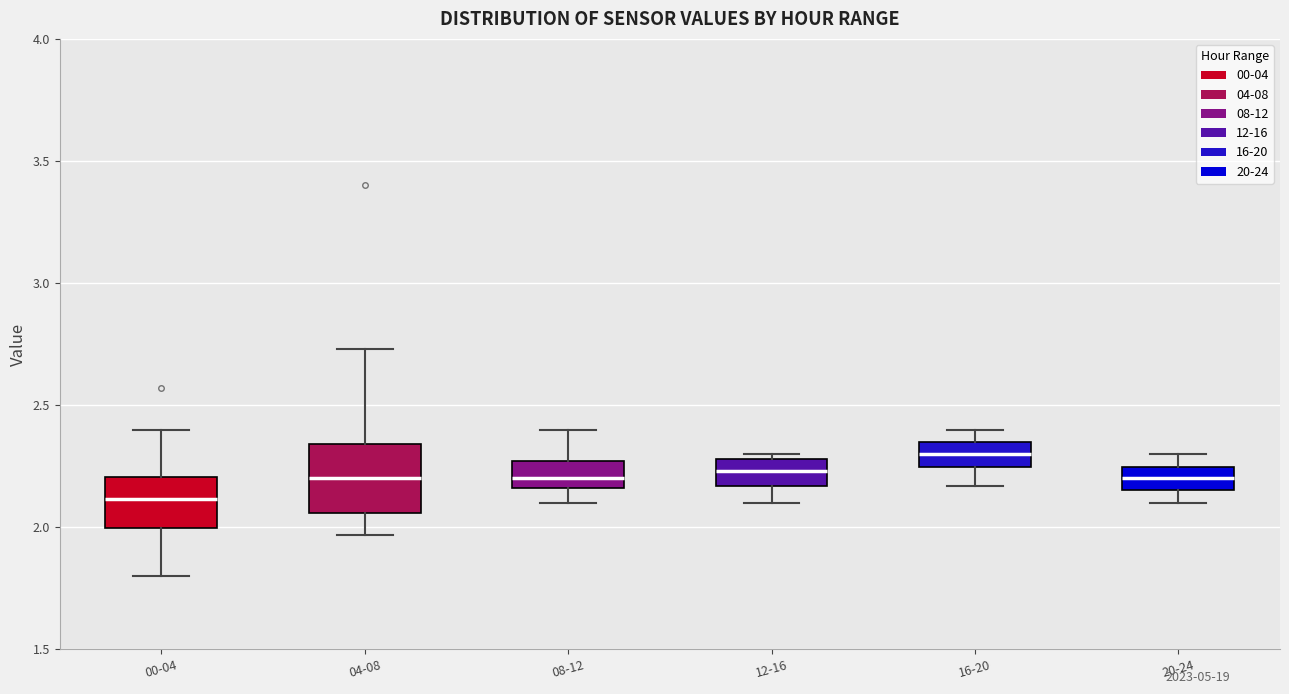

Which box is the tallest, from its lower edge to its upper edge?

04-08